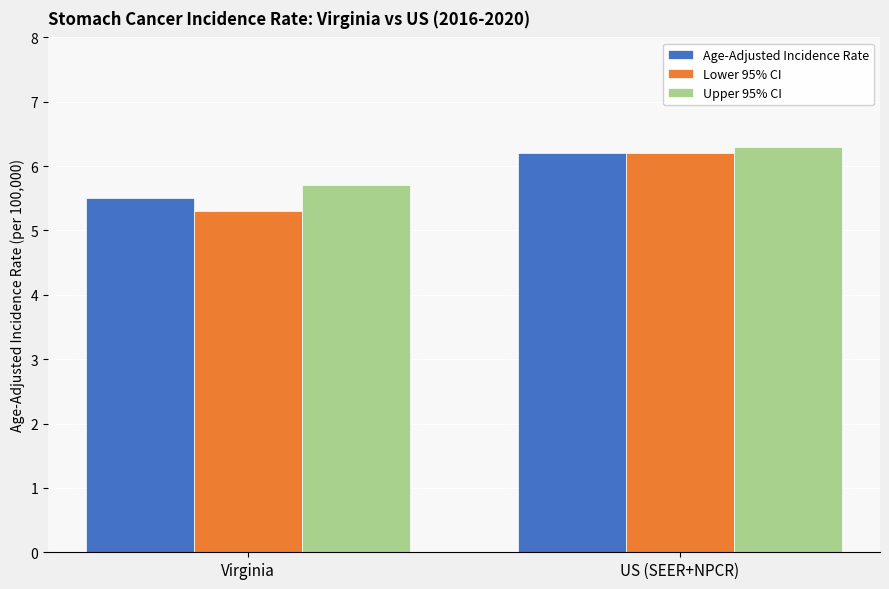

Which category has the lowest value in the Lower 95% CI series?

Virginia